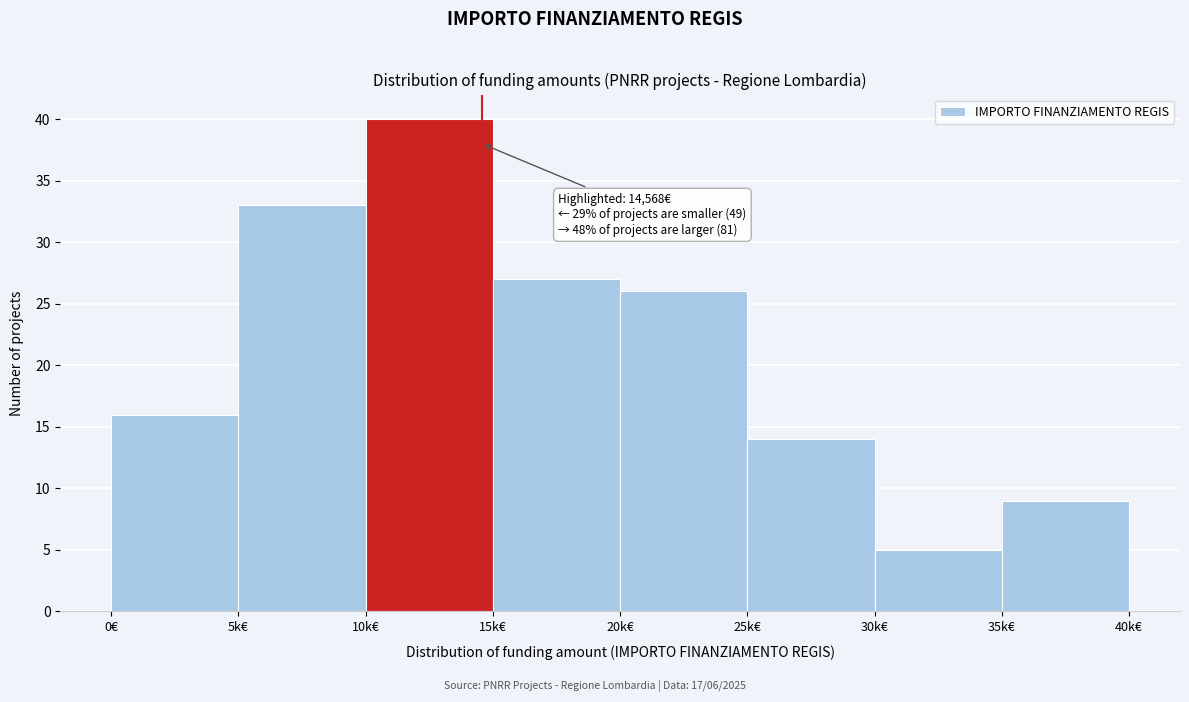

Reading left to right, extract all data points from this chart.

16	33	40	27	26	14	5	9